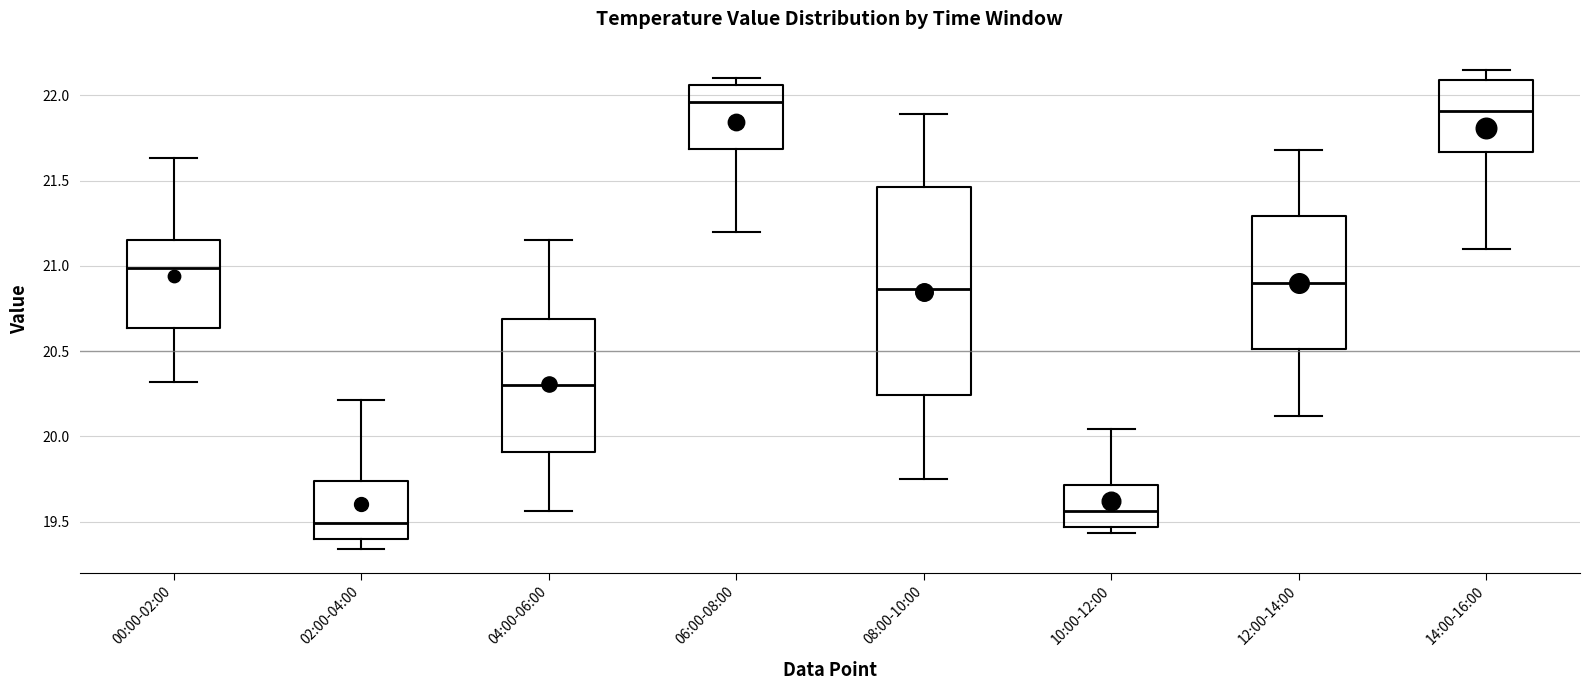

Which box has the highest median line?

06:00-08:00